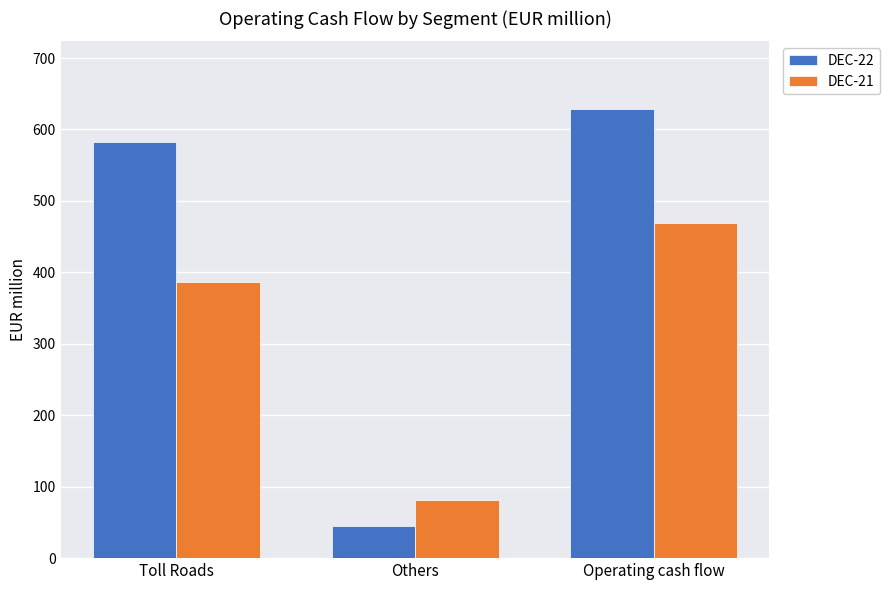

How many DEC-21 values are between 82 and 469?

3